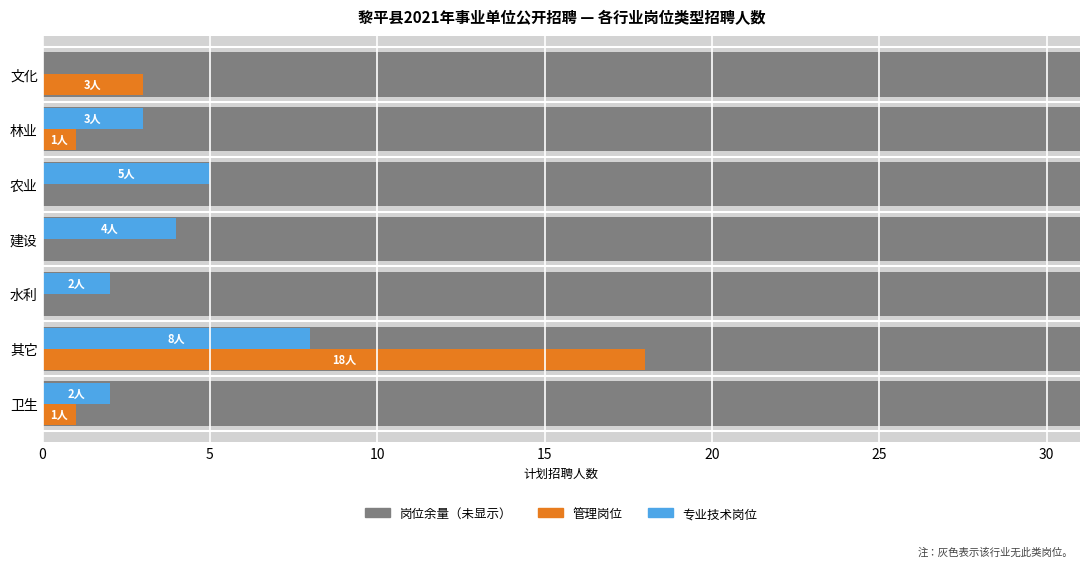

How many values in the 专业技术岗位 series are below 3?

3